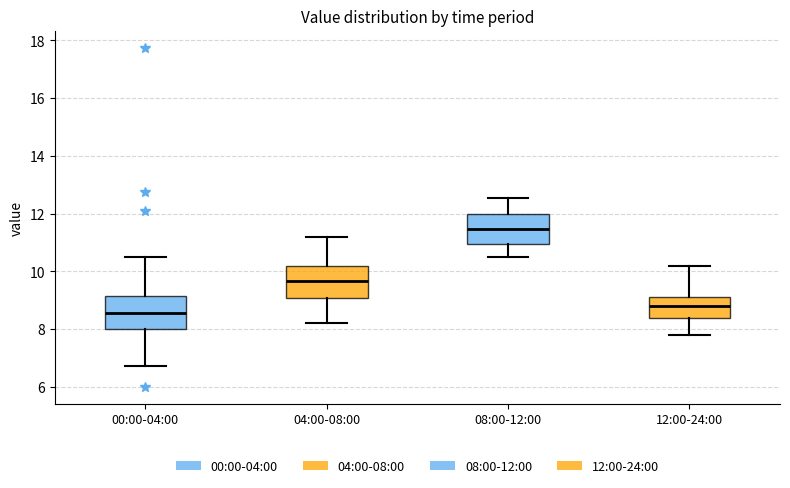

Which box's median line is the lowest?

00:00-04:00